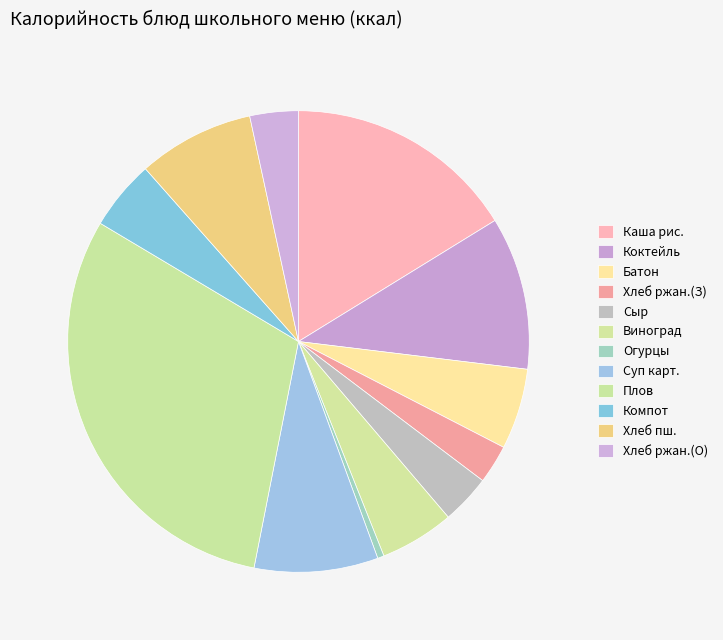

Is there a majority slice in this chart?

No